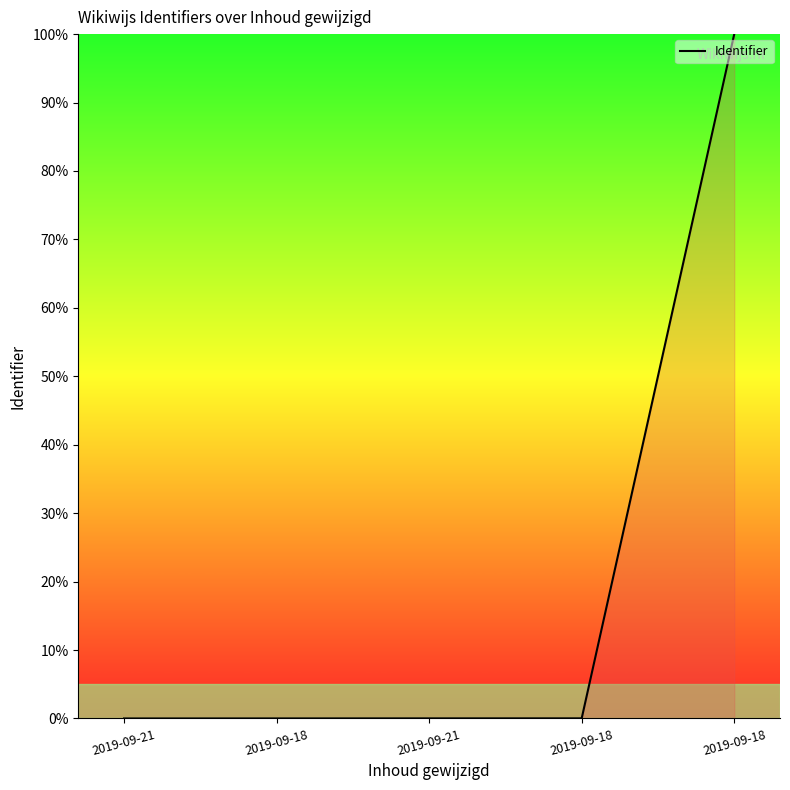

How many series are shown in this chart?

1